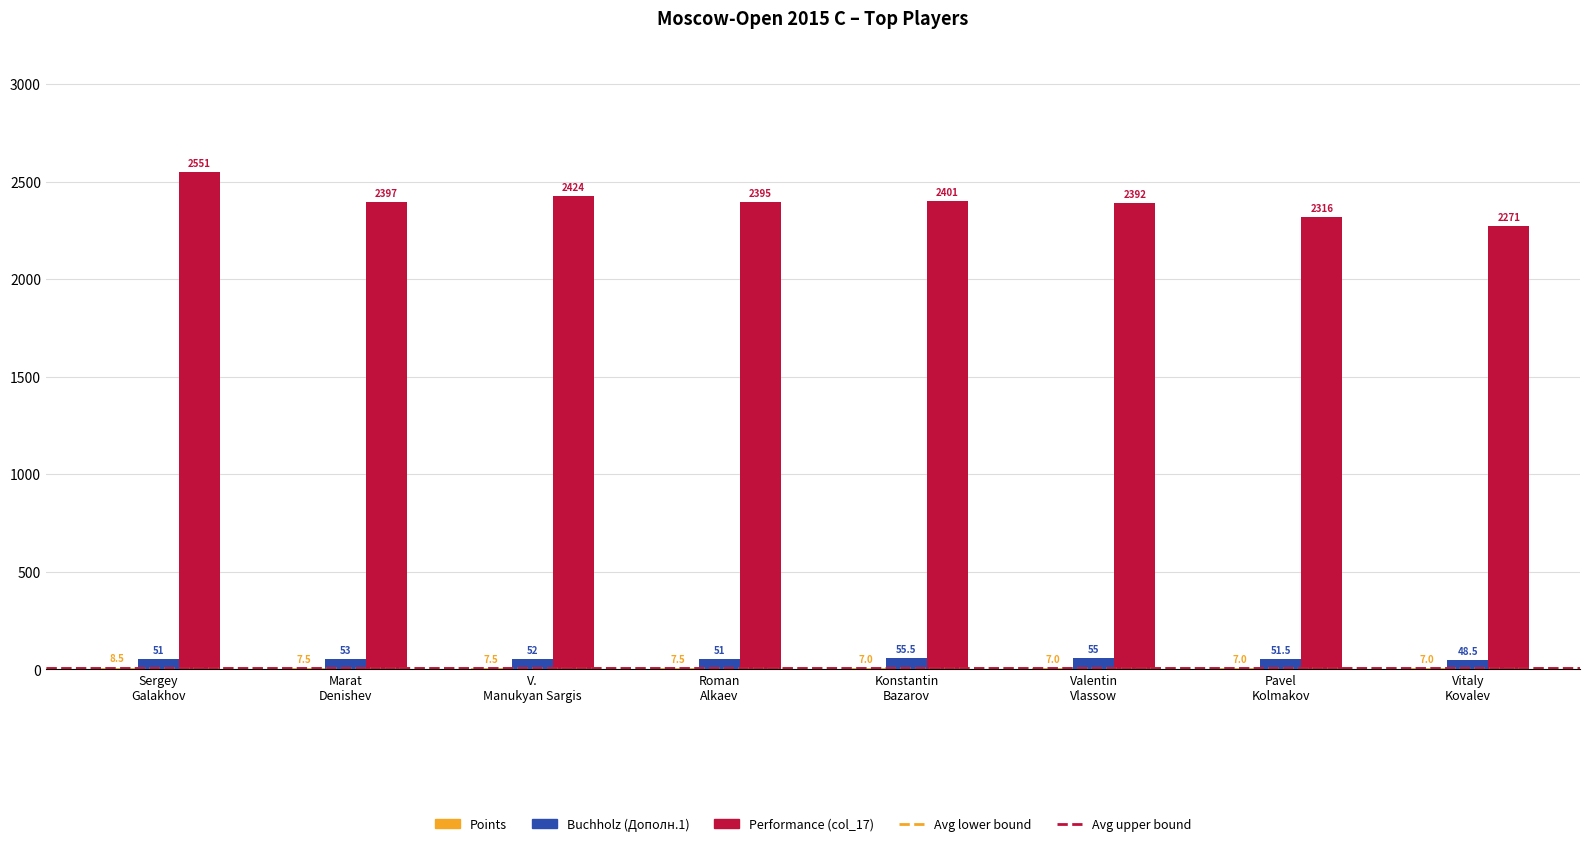

What is the maximum value shown in the chart?

2551.0